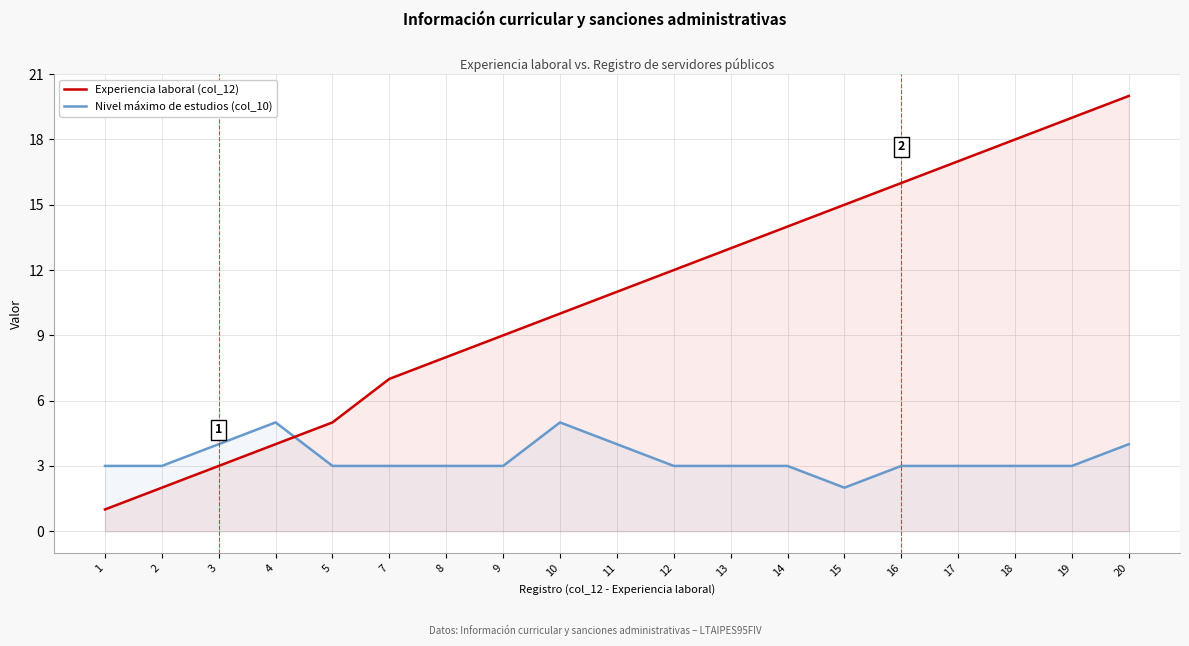

True or false: Experiencia laboral (col_12) has more than 1 interior local peaks.

False